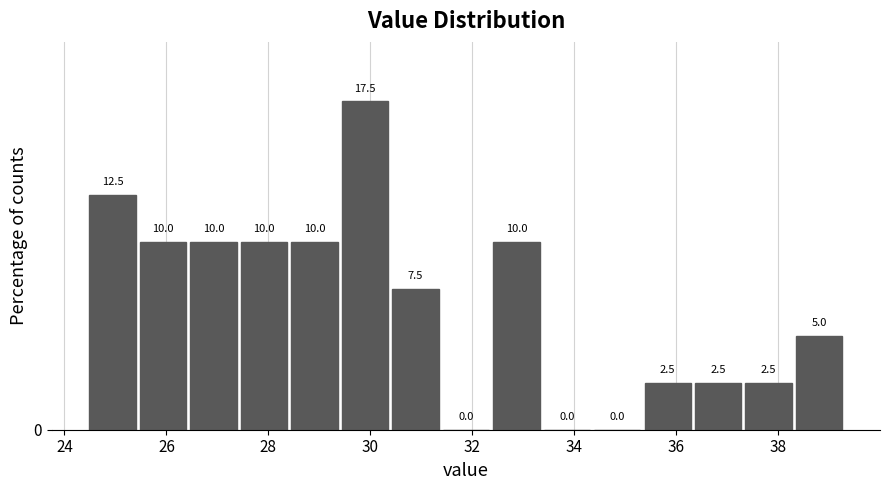

Reading left to right, transcribe this chart: for each bar, give the range it covers on the x-axis and its height. The bar edges are not printed on the chart, so give them approximately, as read against the axis.

24.4 to 25.4: 12.5
25.4 to 26.4: 10.0
26.4 to 27.4: 10.0
27.4 to 28.4: 10.0
28.4 to 29.4: 10.0
29.4 to 30.4: 17.5
30.4 to 31.4: 7.5
31.4 to 32.4: 0.0
32.4 to 33.4: 10.0
33.4 to 34.4: 0.0
34.4 to 35.4: 0.0
35.4 to 36.4: 2.5
36.4 to 37.4: 2.5
37.4 to 38.4: 2.5
38.4 to 39.4: 5.0